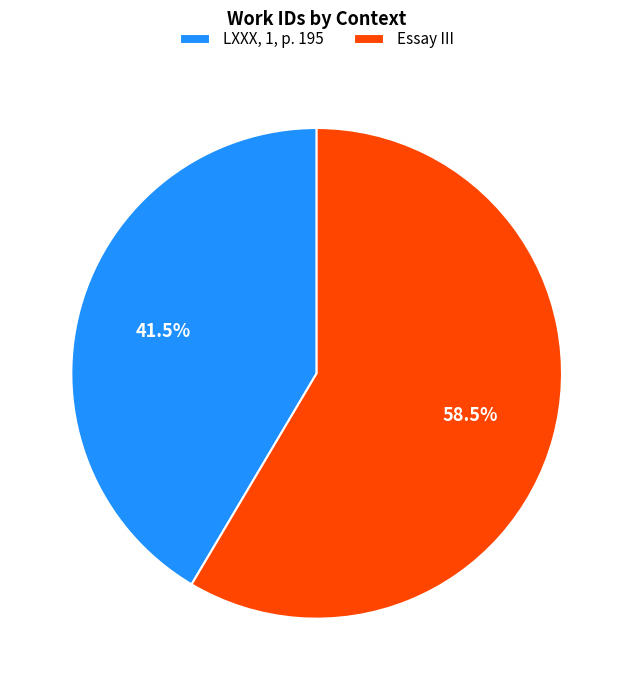

What is the ratio of the value at Essay III to the value at LXXX, 1, p. 195?

1.4